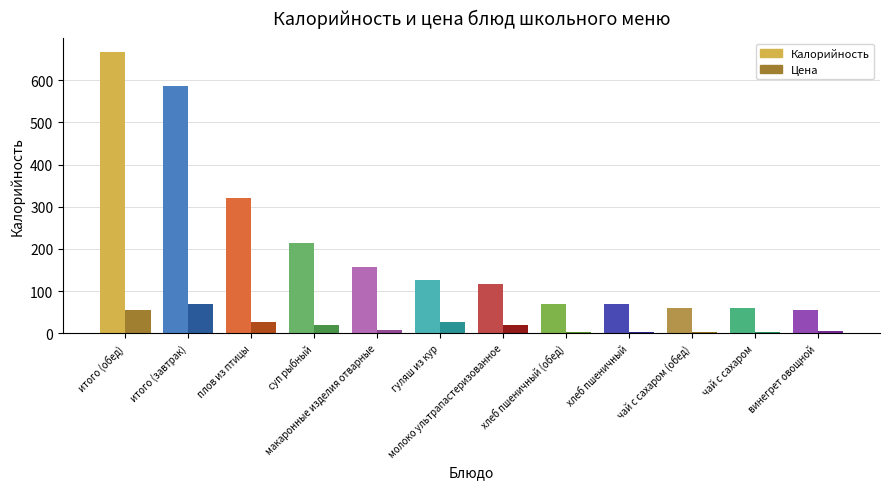

True or false: Калорийность has a value of 304.9 at суп рыбный.

False